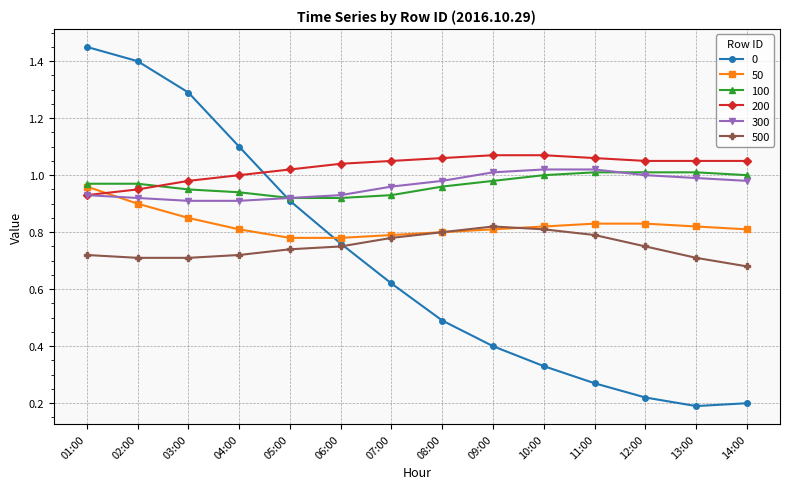

At which label is 500 closest to 0?

14:00